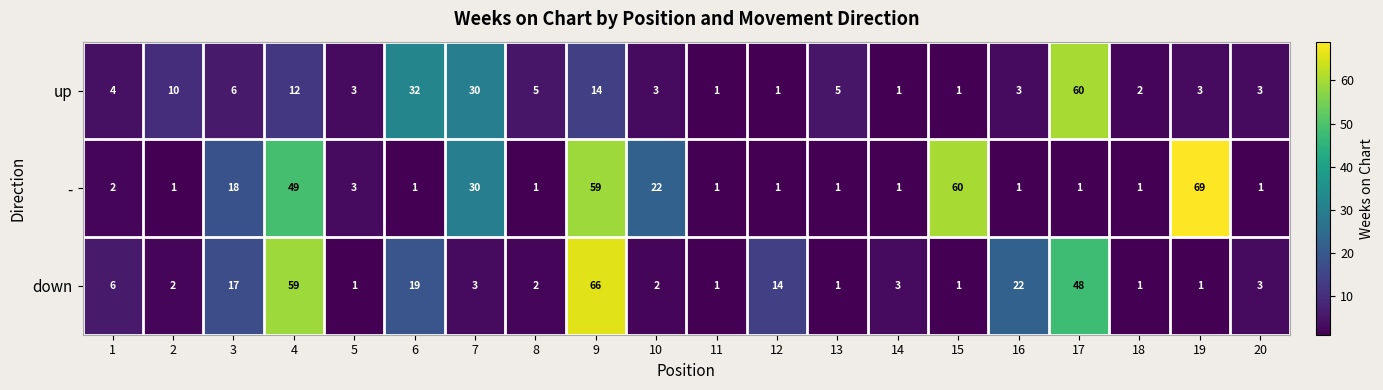

The - series shows 1 at 18. True or false?

True